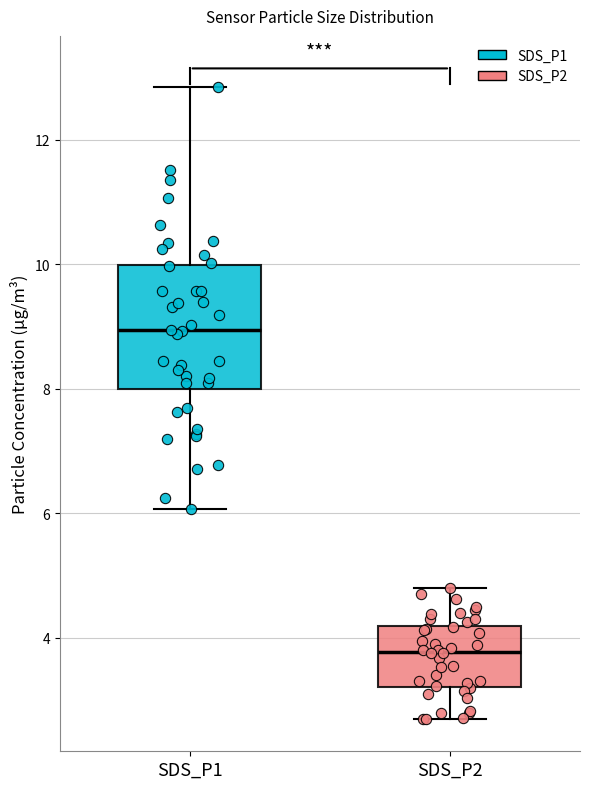

Comparing the boxes themselves (not the whiskers), which one is the tallest?

SDS_P1